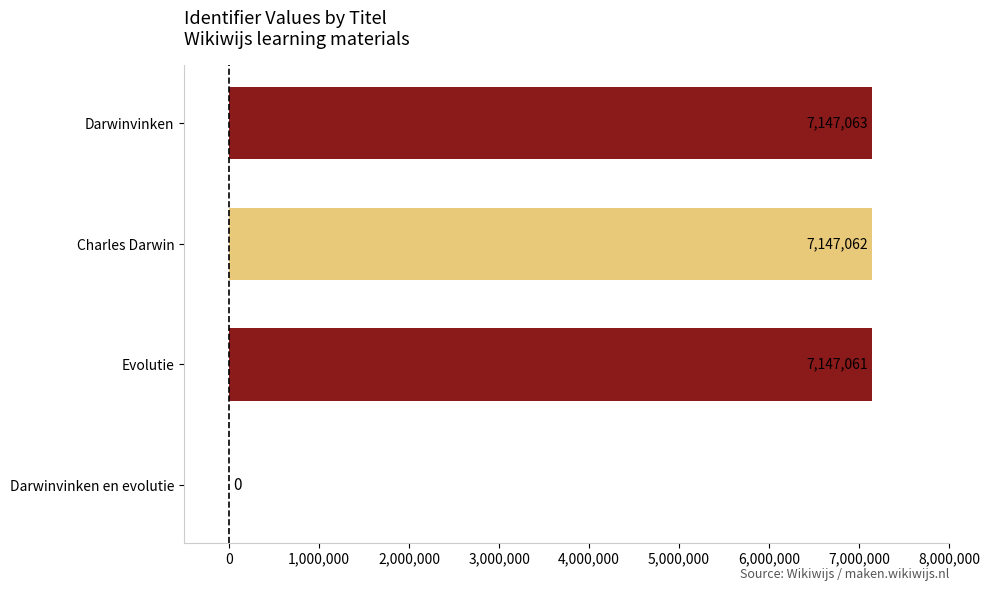

Reading bottom to top, extract all data points from this chart.

Darwinvinken en evolutie=0	Evolutie=7147061	Charles Darwin=7147062	Darwinvinken=7147063